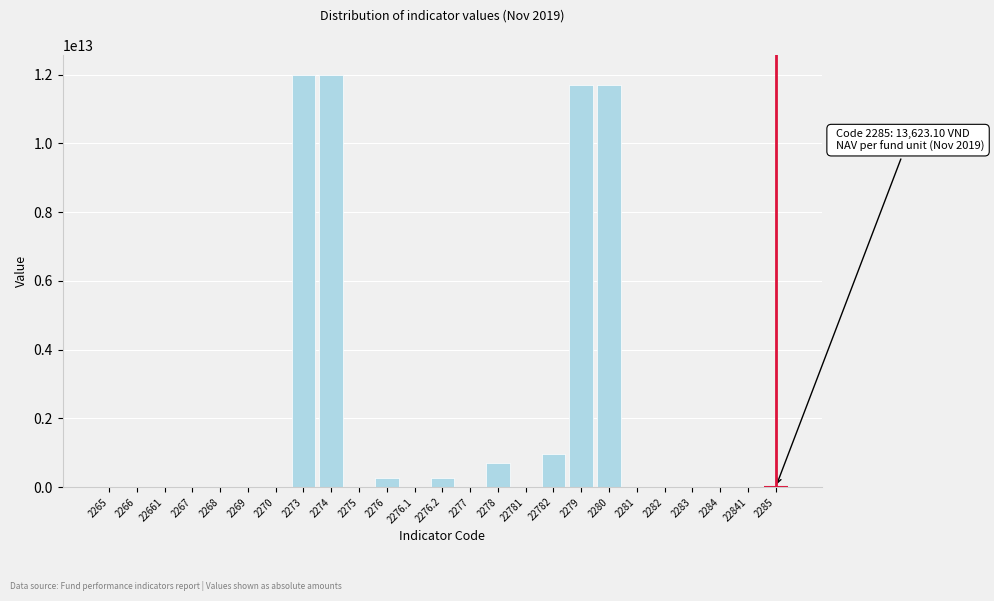

Is it true that the value at 2279 is 11711695830100.0?

True